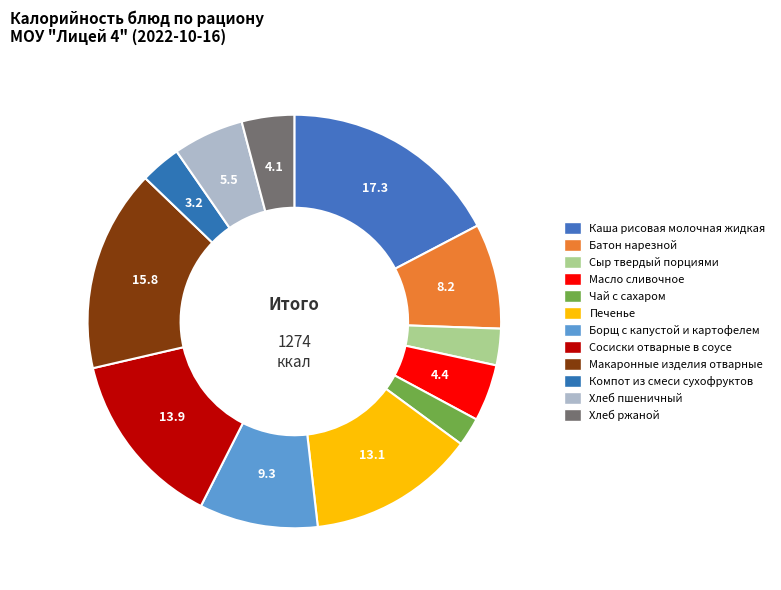

Count the number of slices in the pie.

12